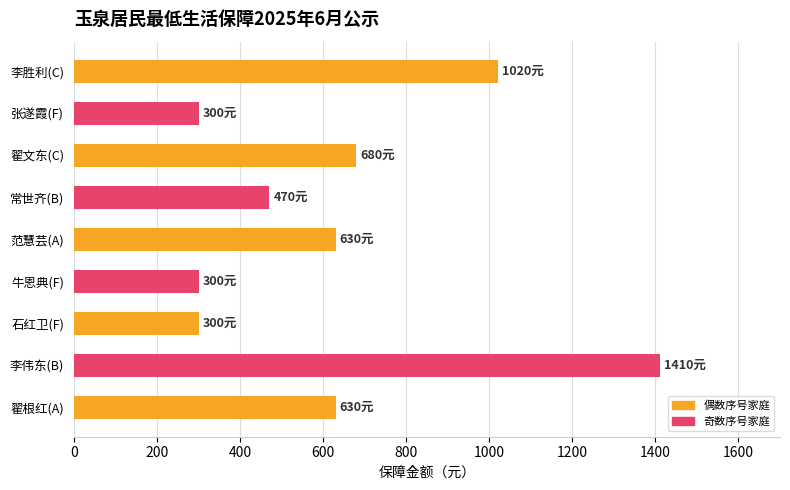

Reading top to bottom, extract all data points from this chart.

李胜利(C)=1020	张遂霞(F)=300	翟文东(C)=680	常世齐(B)=470	范慧芸(A)=630	牛恩典(F)=300	石红卫(F)=300	李伟东(B)=1410	翟根红(A)=630